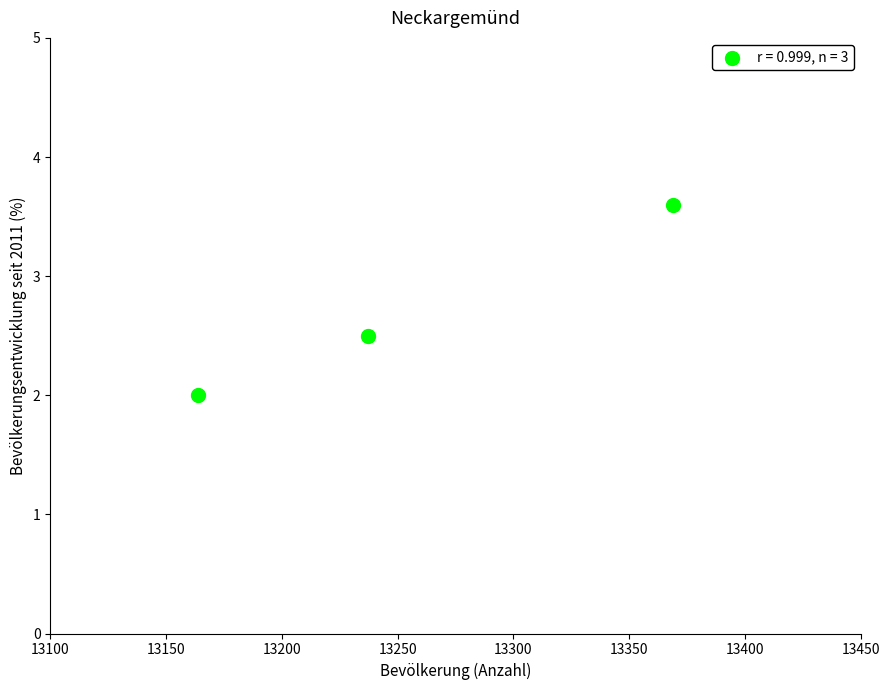

What is the average Y value?

2.7